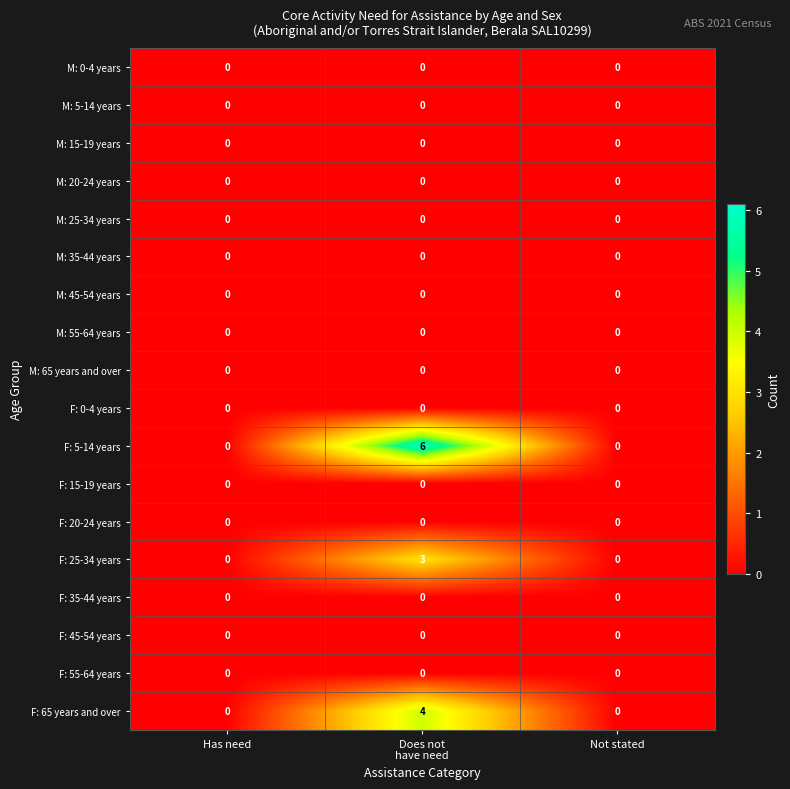

What is the sum of all F: 65 years and over values?

4